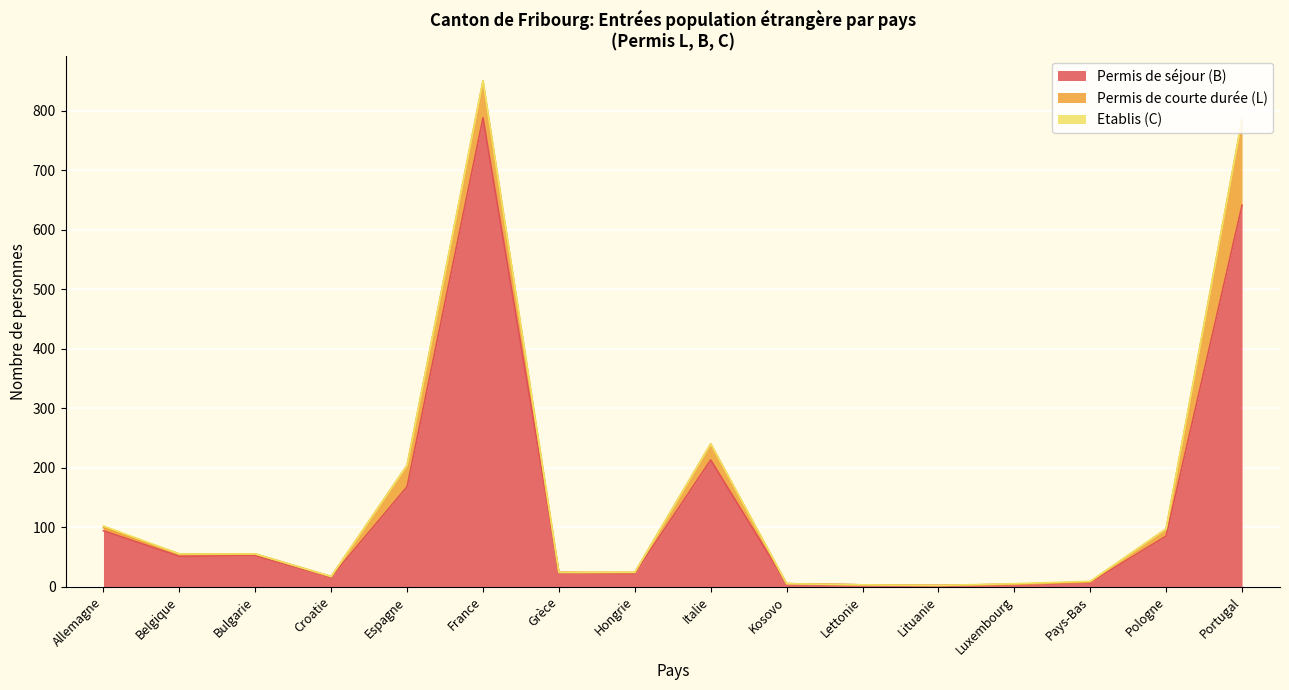

Is it true that Permis de séjour (B) equals 94 at Allemagne?

True